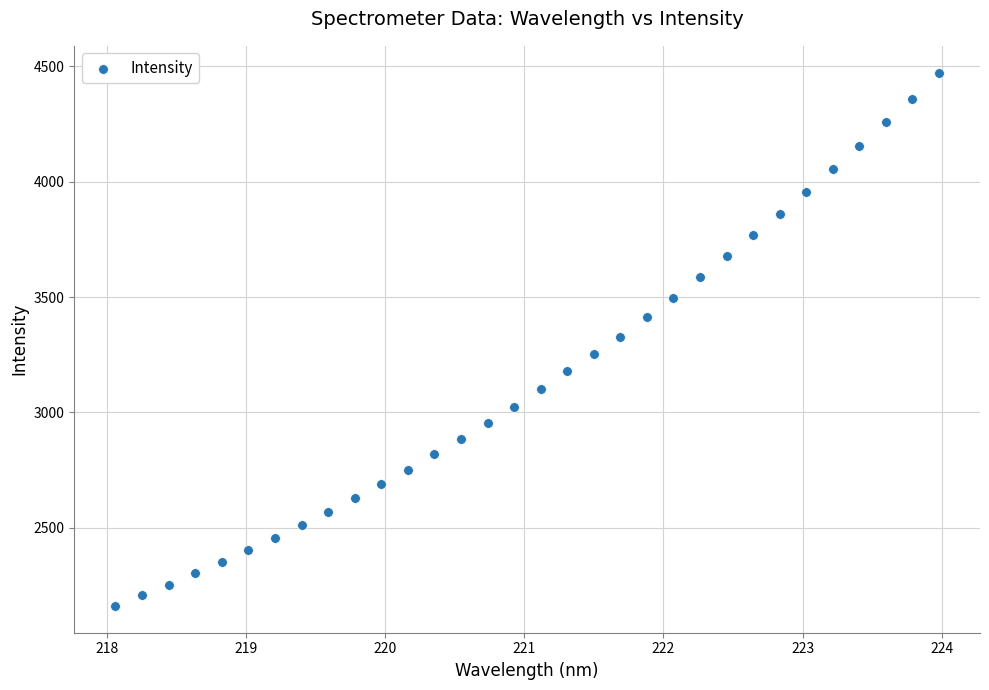

What is the range of X values (max minus min)?

5.9